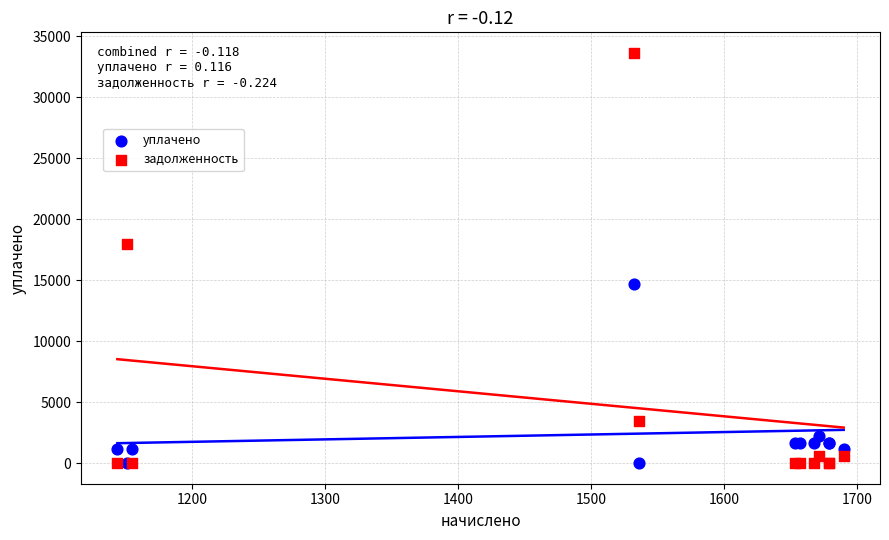

In the уплачено series, what Y value is closest to 7336?

2228.9